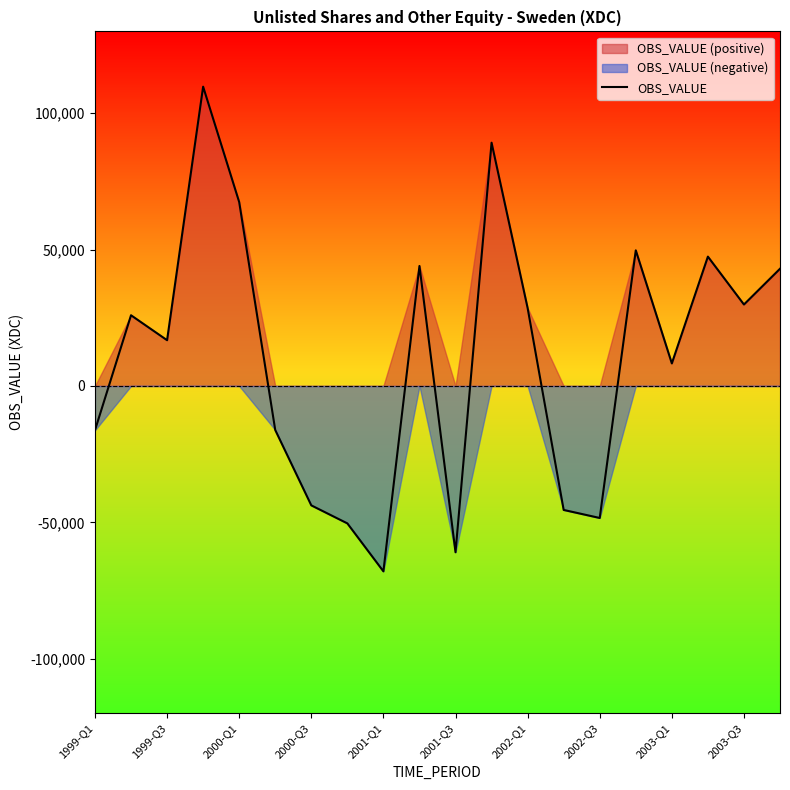

At which label does OBS_VALUE reach its minimum?

2001-Q1